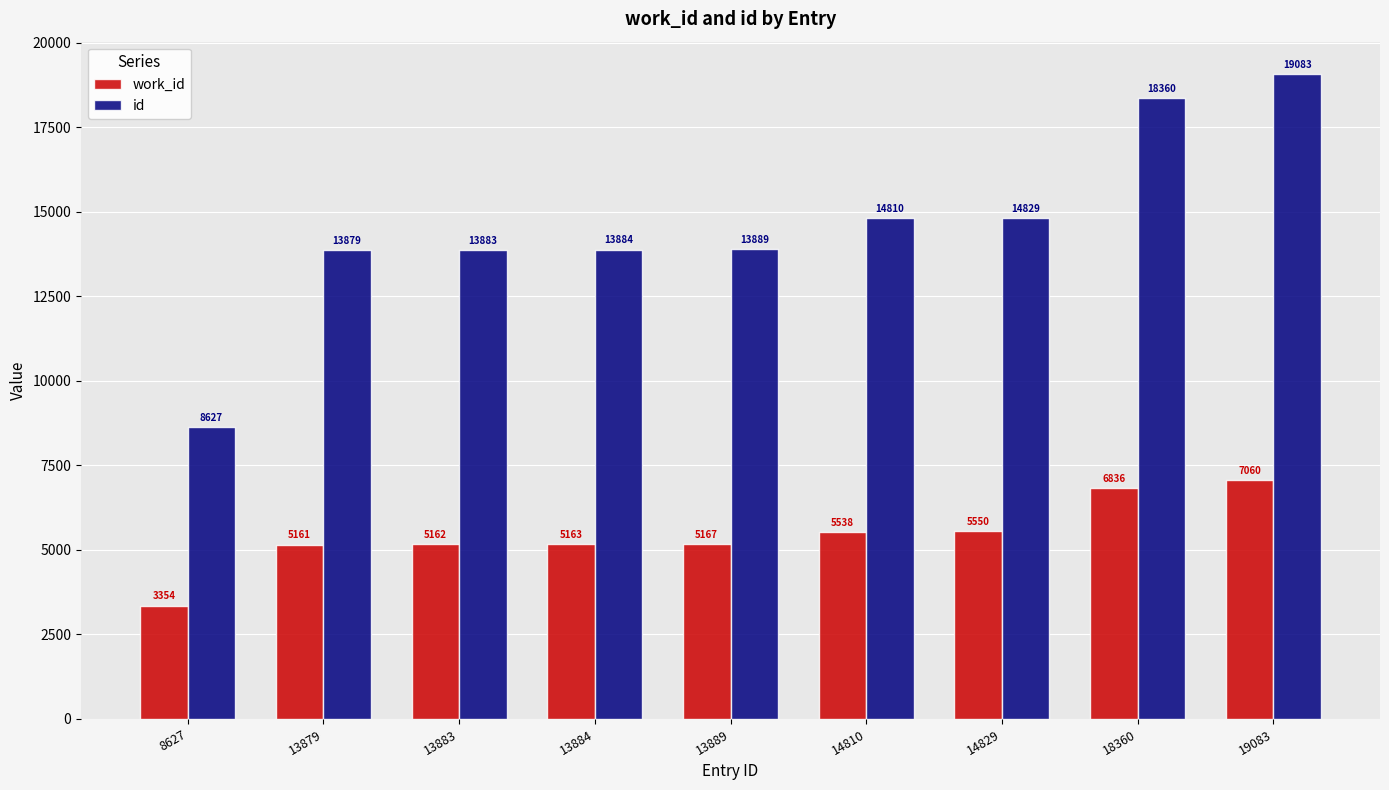

Are the bars horizontal?

No